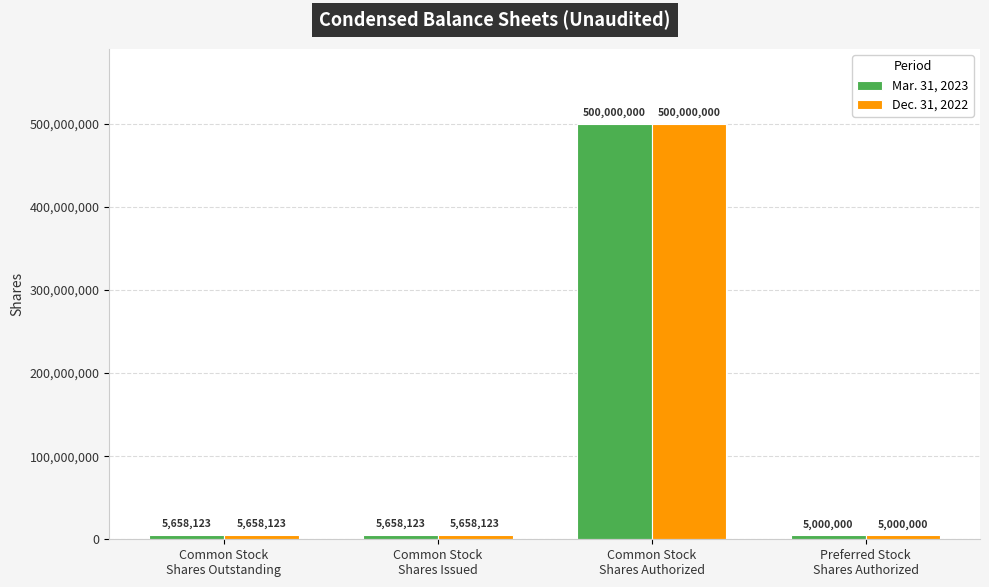

What is the difference between the maximum and minimum values in the Mar. 31, 2023 series?

495000000